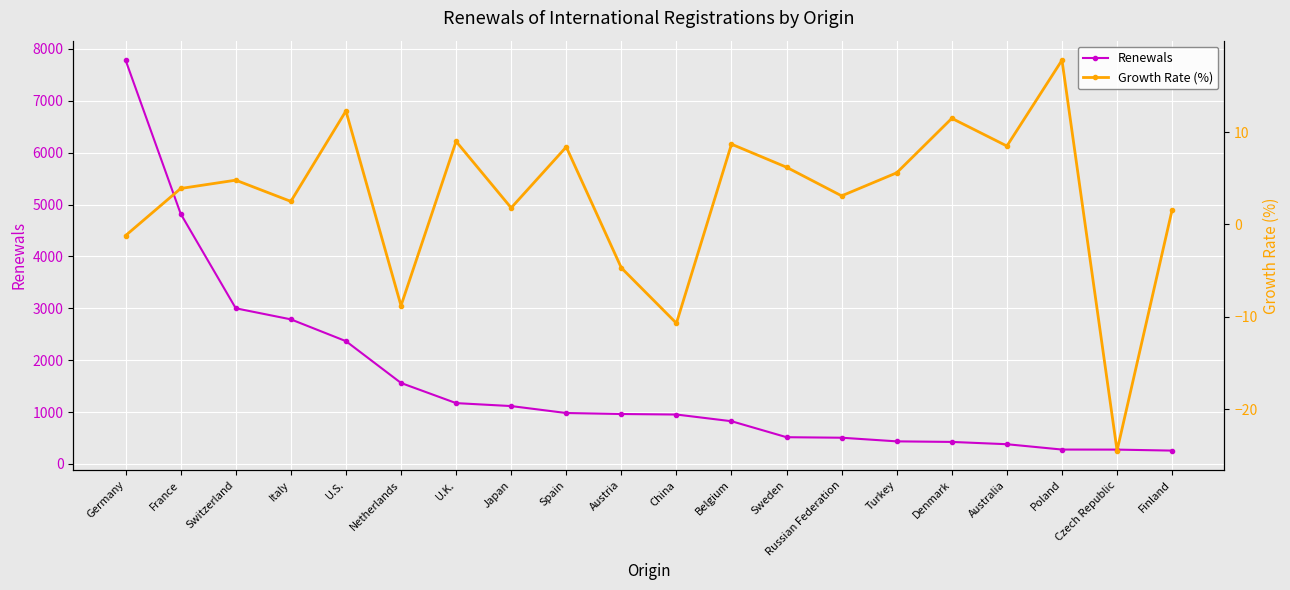

Is it true that Renewals equals 4821.0 at France?

True